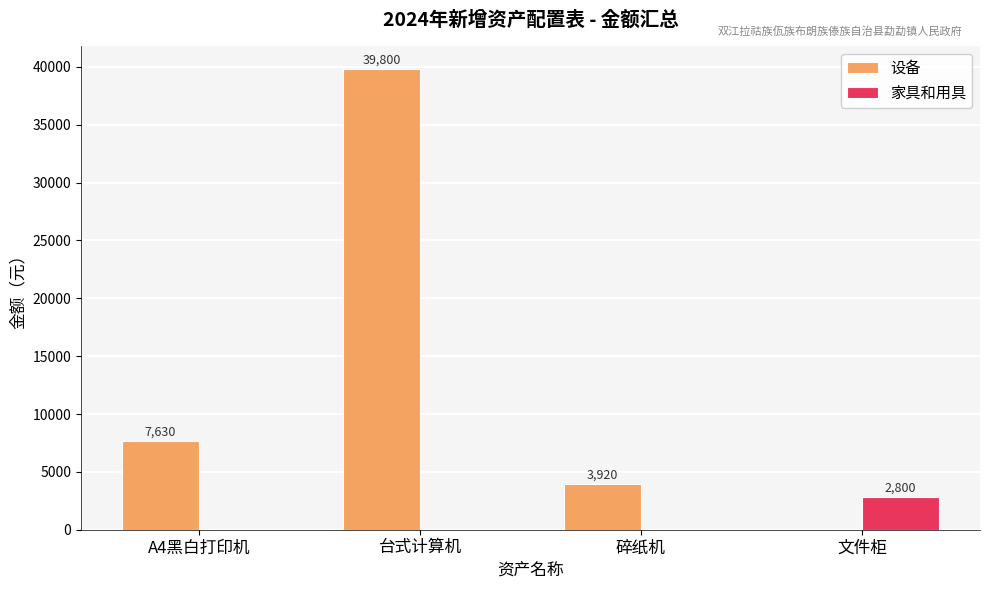

At which category is the sum across all series the highest?

台式计算机